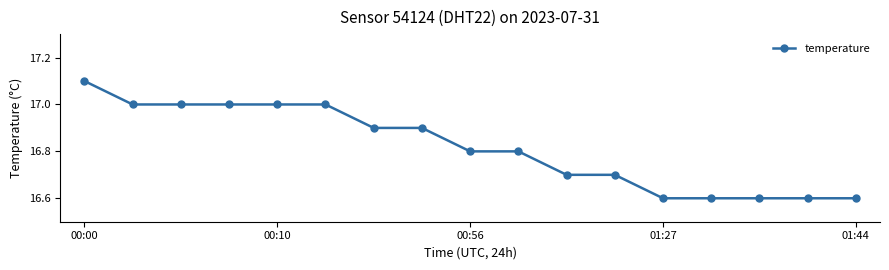

What is the minimum value shown in the chart?

16.6